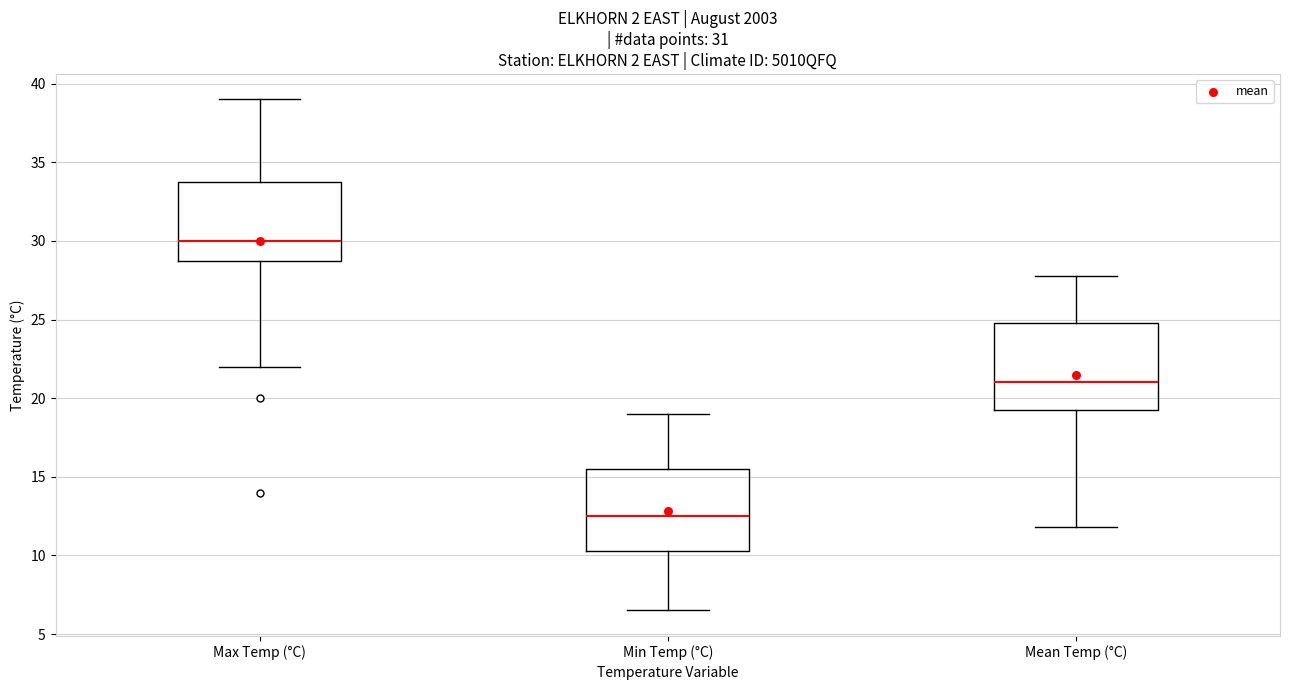

Which box's median line is the lowest?

Min Temp (°C)